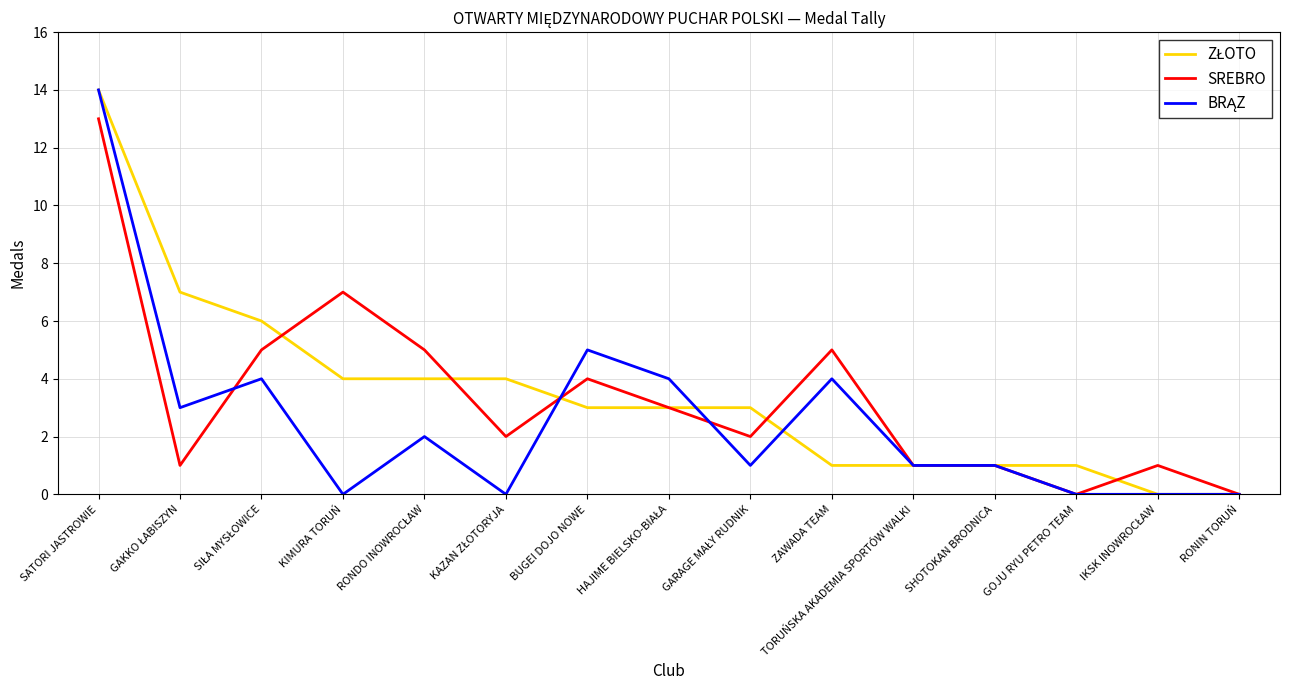

What position from the right is KIMURA TORUŃ?

12